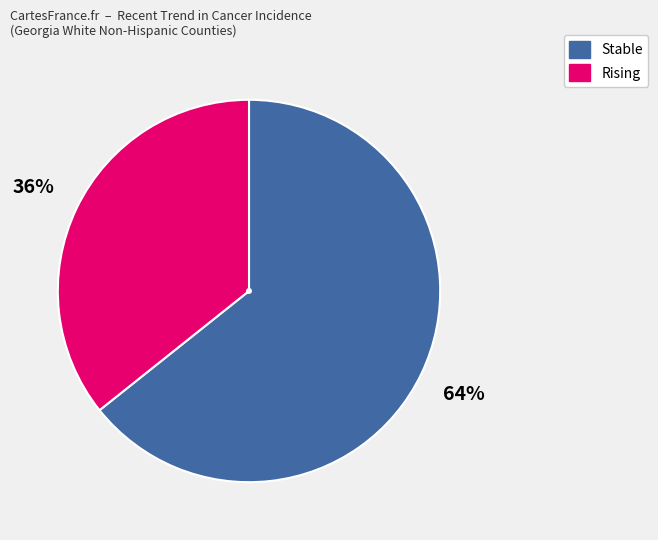

To the nearest percent, what is the average slice percentage?

50%